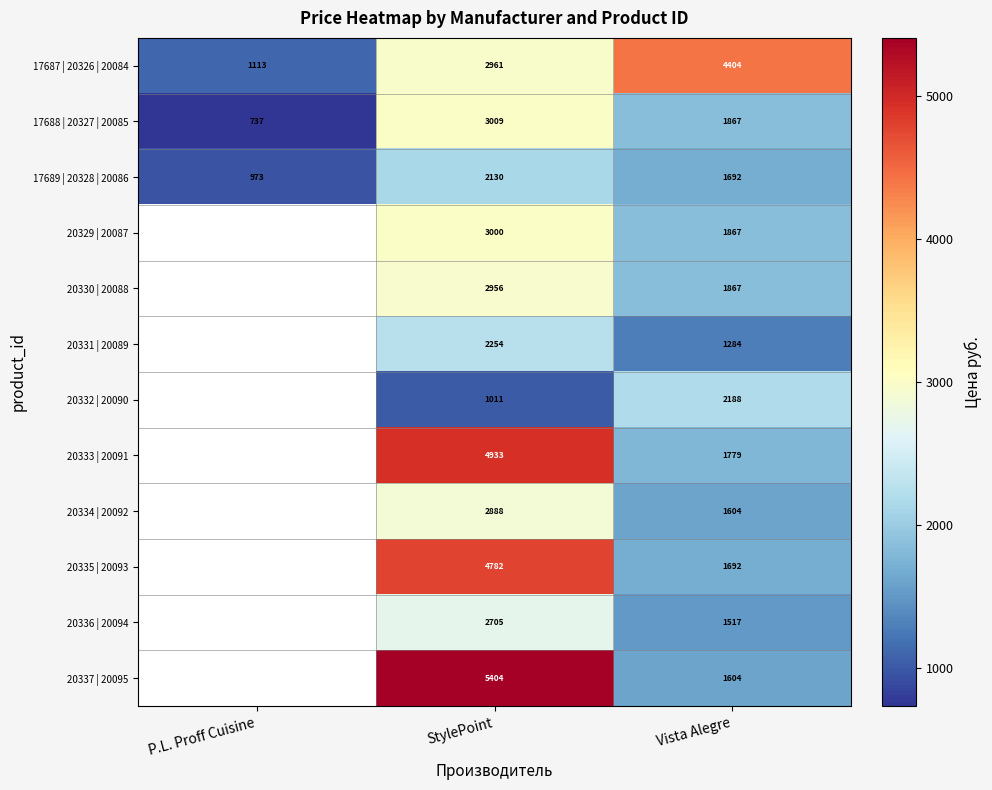

At StylePoint, list the series in order from smallest to largest.

20332 | 20090, 17689 | 20328 | 20086, 20331 | 20089, 20336 | 20094, 20334 | 20092, 20330 | 20088, 17687 | 20326 | 20084, 20329 | 20087, 17688 | 20327 | 20085, 20335 | 20093, 20333 | 20091, 20337 | 20095